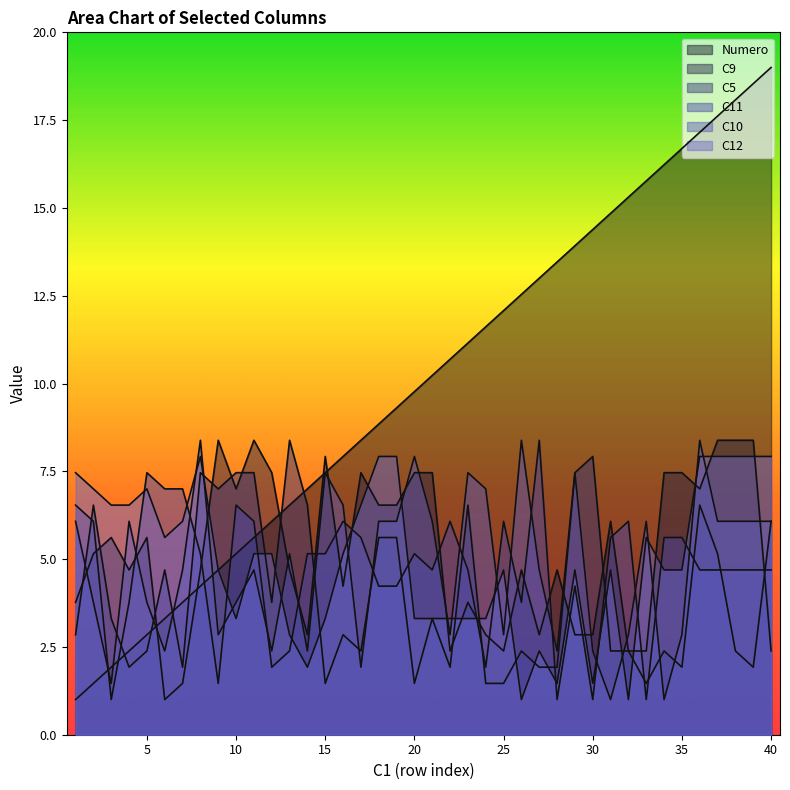

What is the difference between the second highest and minimum values in the C9 series?

7.4